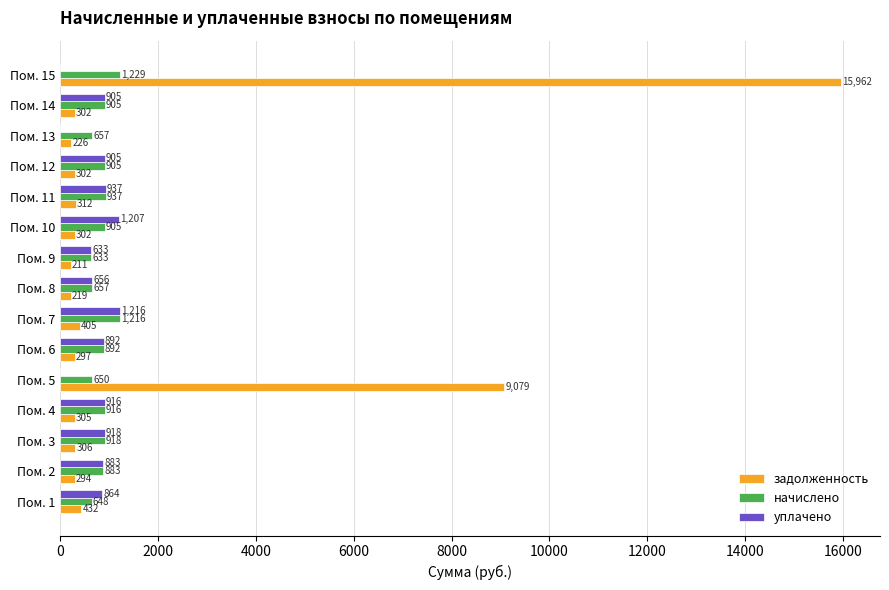

Which series changed the most between Пом. 6 and Пом. 13?

уплачено